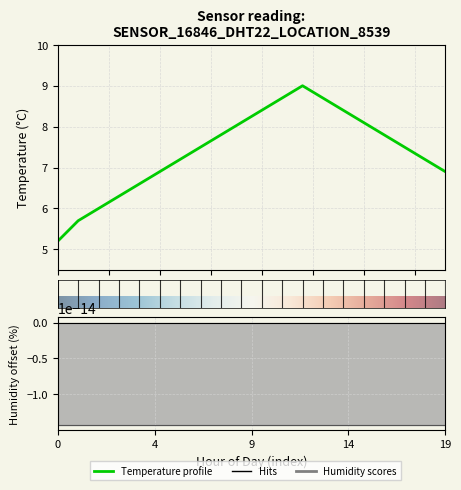

Where is the first local maximum?

12:00